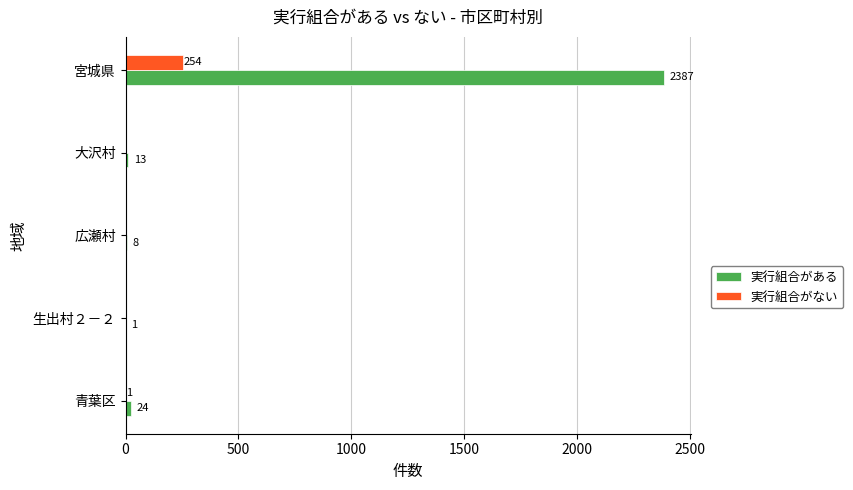

How many data points in 実行組合がない are above 0?

2